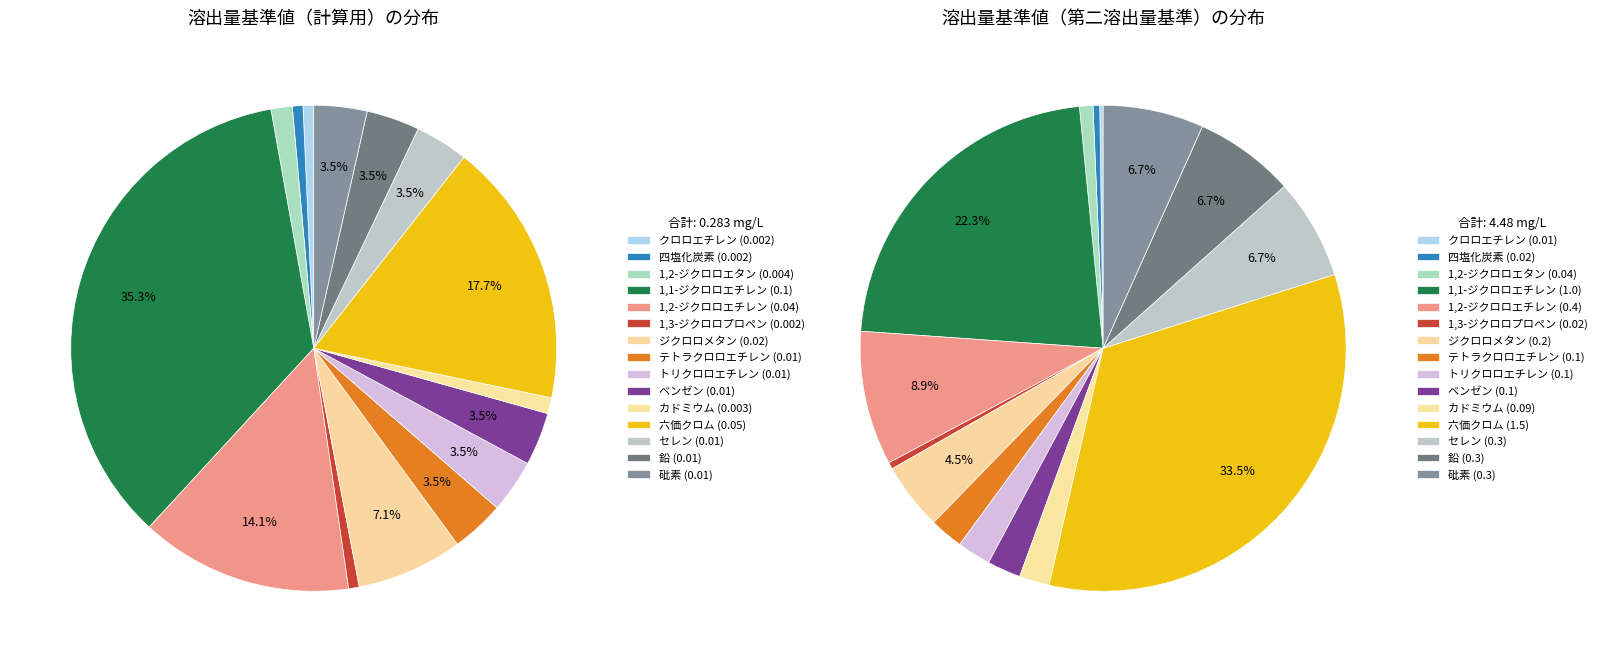

Rank the categories by value from highest to lowest.

1,1-ジクロロエチレン, 六価クロム, 1,2-ジクロロエチレン, ジクロロメタン, テトラクロロエチレン, トリクロロエチレン, ベンゼン, セレン, 鉛, 砒素, 1,2-ジクロロエタン, カドミウム, クロロエチレン, 四塩化炭素, 1,3-ジクロロプロペン